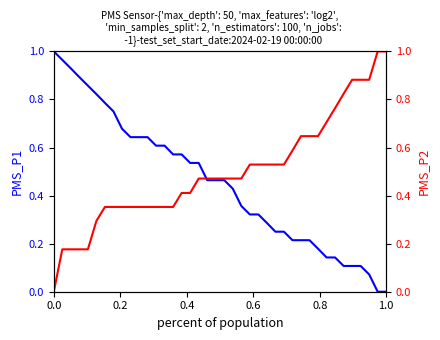

What are all the series names shown in the legend?

PMS_P1, PMS_P2